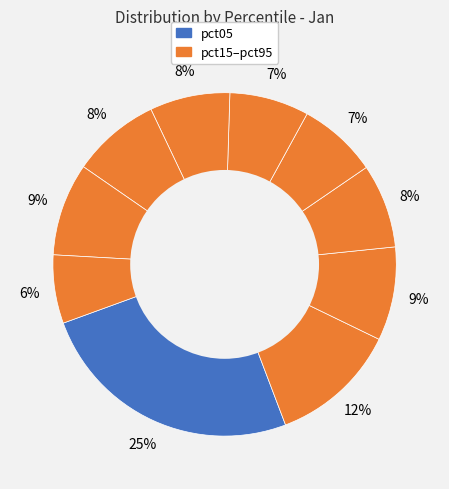

How many segments does this pie chart have?

10